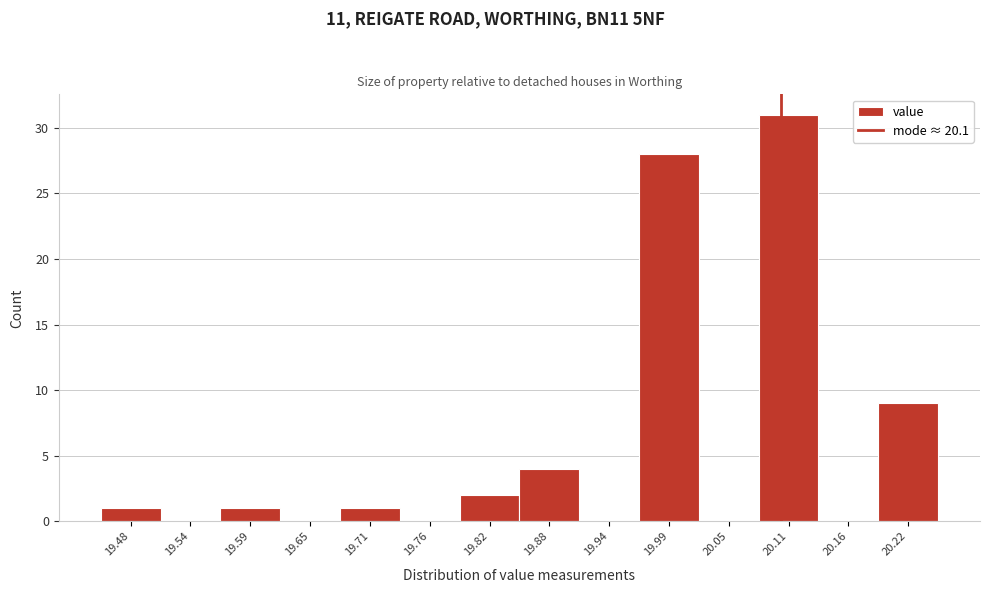

Reading left to right, list every bar in this chart as the range it spans on the x-axis followed by its height. Neither the bar edges nor the heights are printed on the chart, so give them approximately, as read against the axes.

19.45 to 19.51: 1
19.51 to 19.56: 0
19.56 to 19.62: 1
19.62 to 19.68: 0
19.68 to 19.74: 1
19.74 to 19.79: 0
19.79 to 19.85: 2
19.85 to 19.91: 4
19.91 to 19.96: 0
19.96 to 20.02: 28
20.02 to 20.08: 0
20.08 to 20.14: 31
20.14 to 20.19: 0
20.19 to 20.25: 9